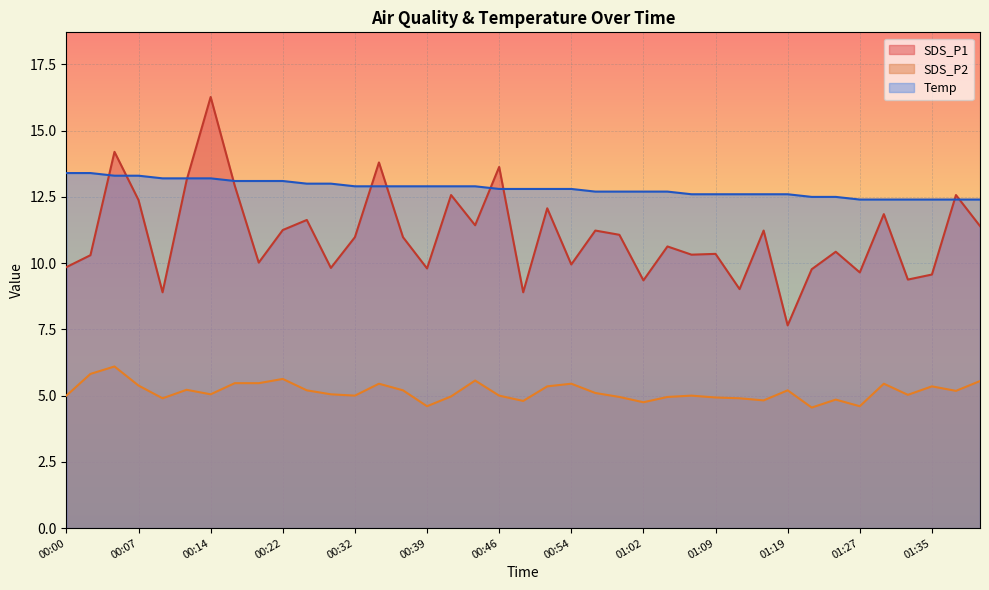

What is the sum of all SDS_P2 values?

200.8